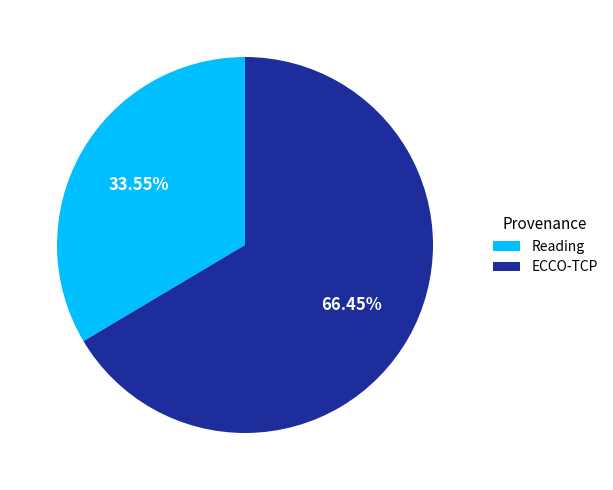

Does any single category account for the majority?

Yes